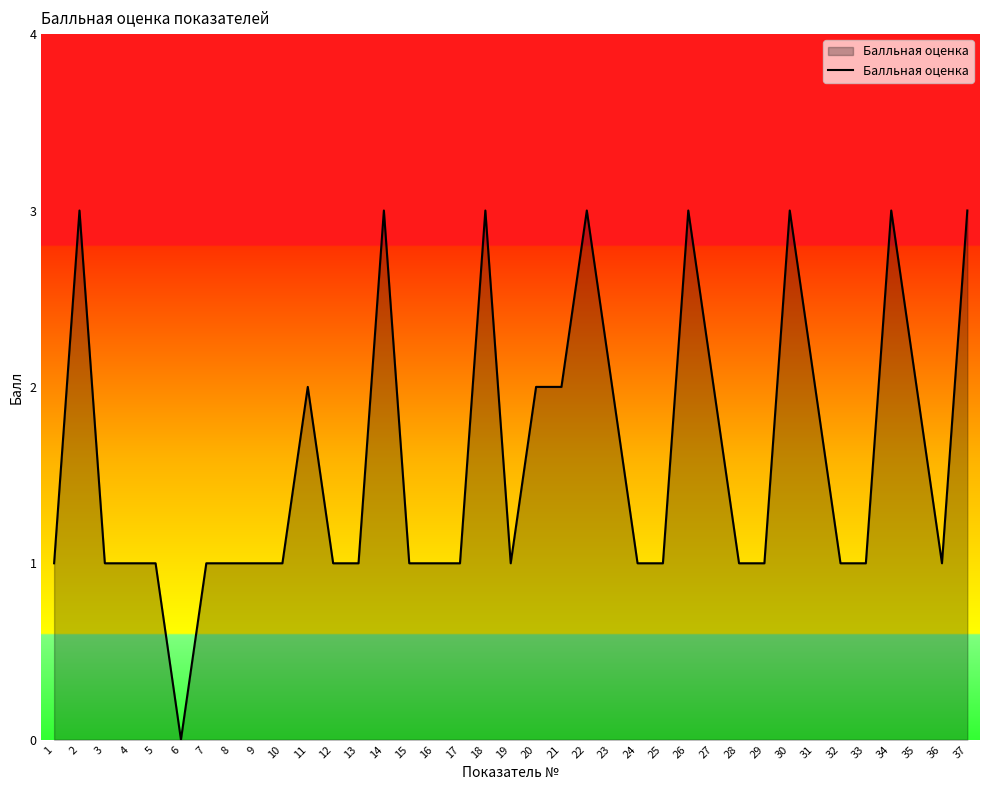

Read the value at 37.

3